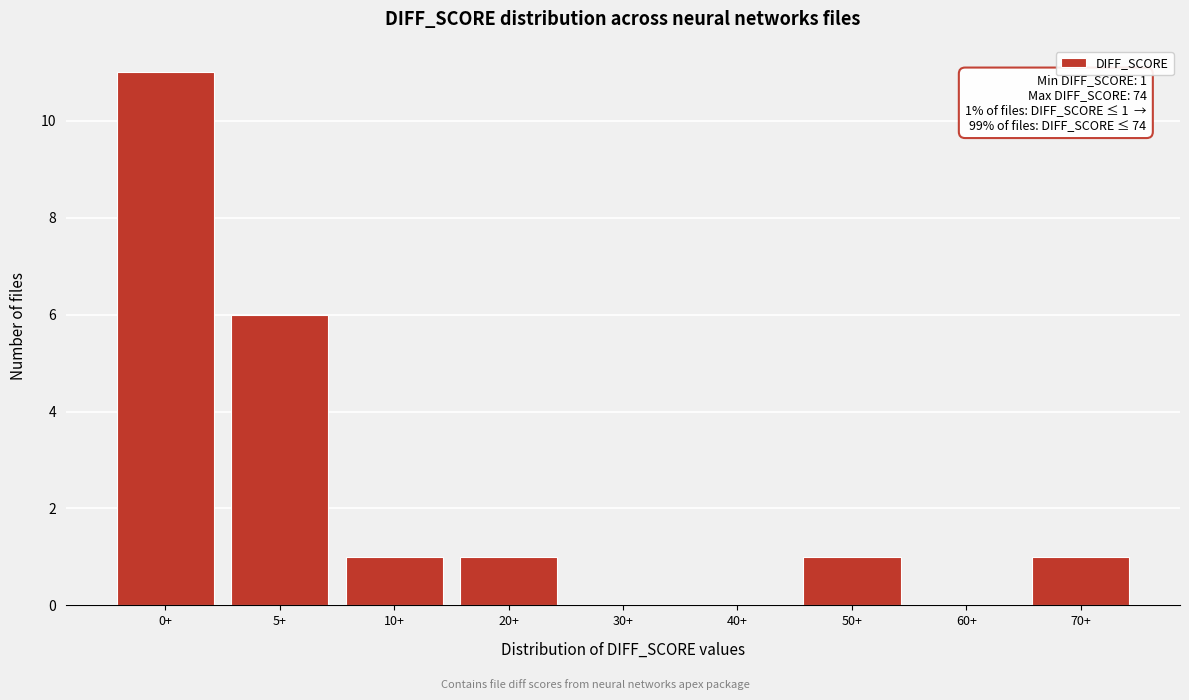

Reading left to right, extract all data points from this chart.

0+=11	5+=6	10+=1	20+=1	30+=0	40+=0	50+=1	60+=0	70+=1